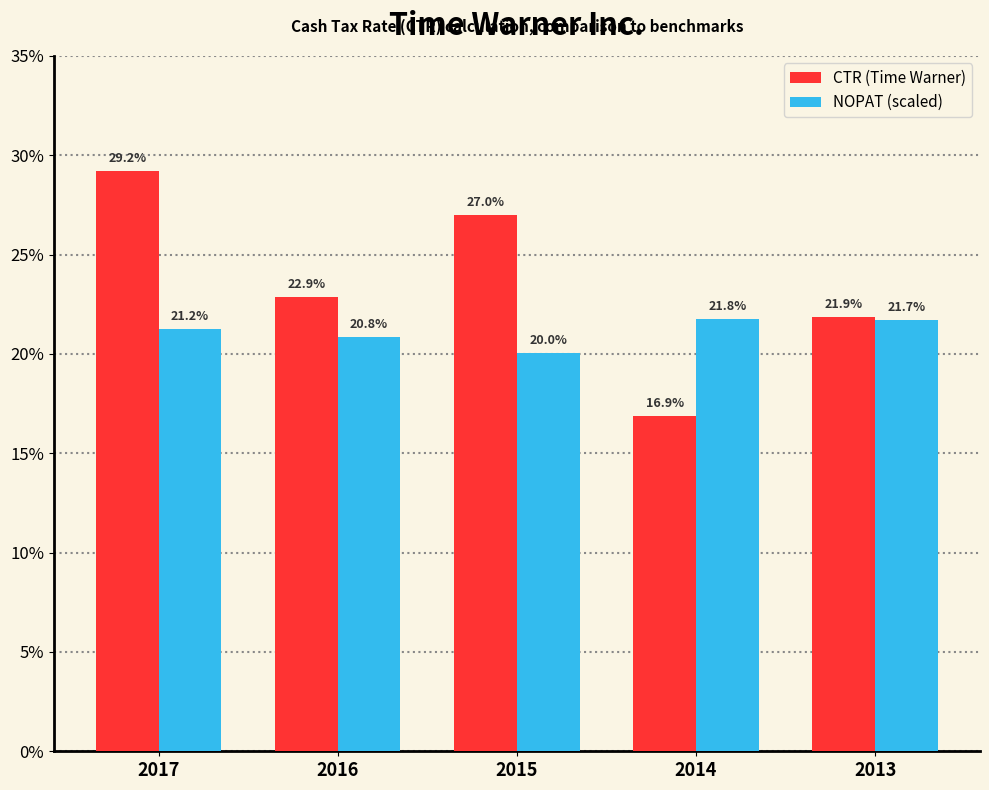

Which has a higher value, 2015 or 2016?

2015